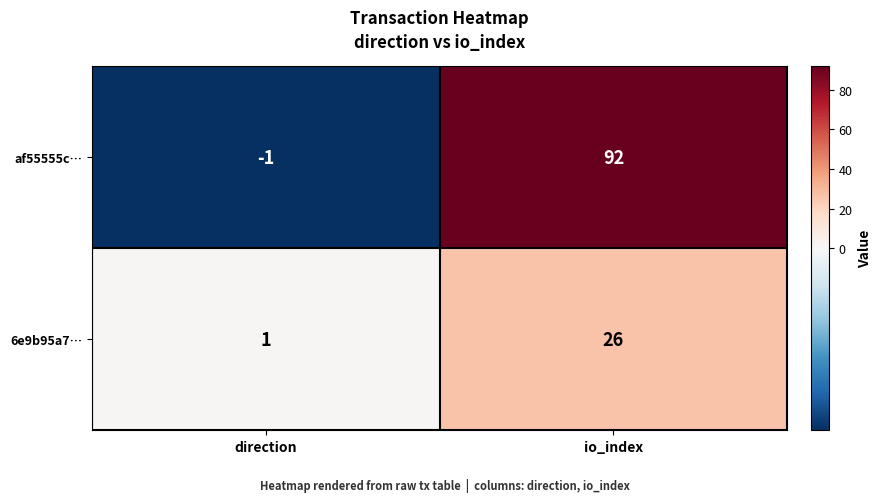

What is the total value across all series at io_index?

118